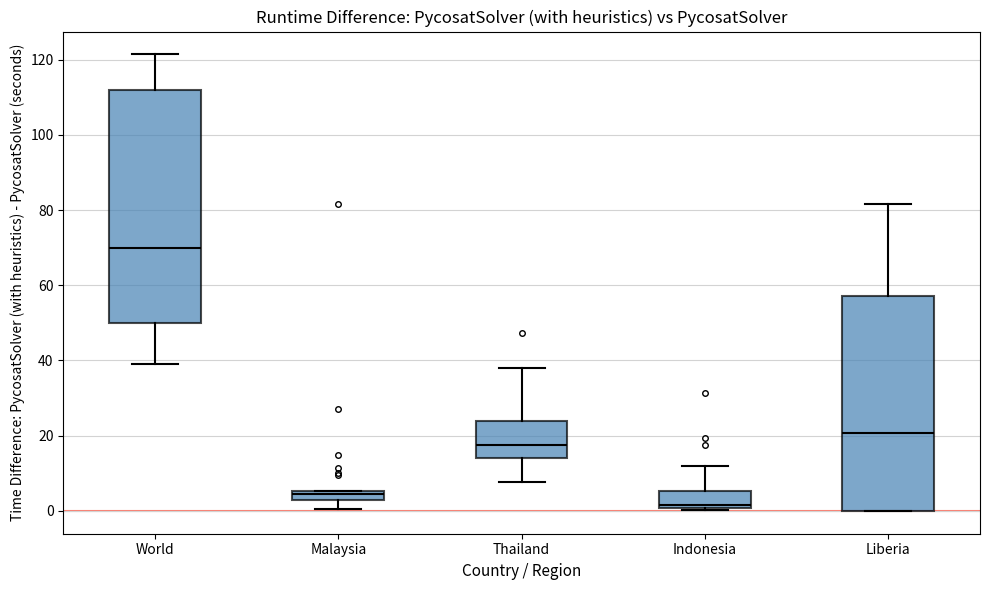

Where is the lower edge of the box for Thailand on the y-axis? The values are not printed on the chart, so give them approximately, as read against the axis.

14